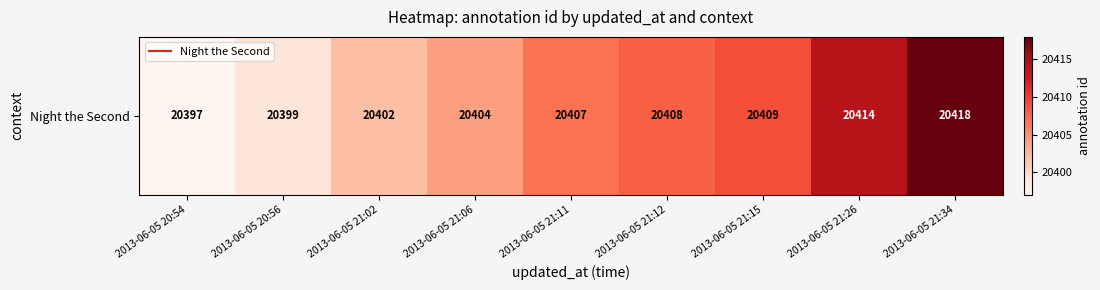

How many values are below 20407?

4